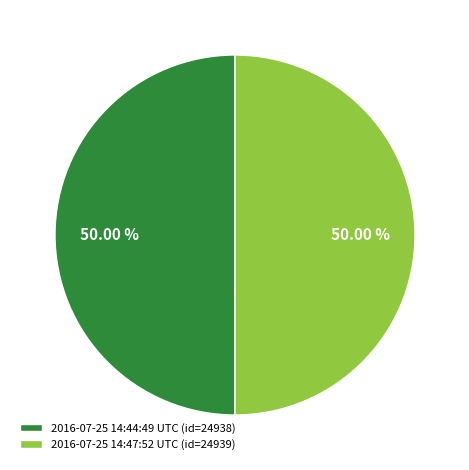

Do 2016-07-25 14:47:52 UTC and 2016-07-25 14:44:49 UTC together represent more than half of the pie?

Yes